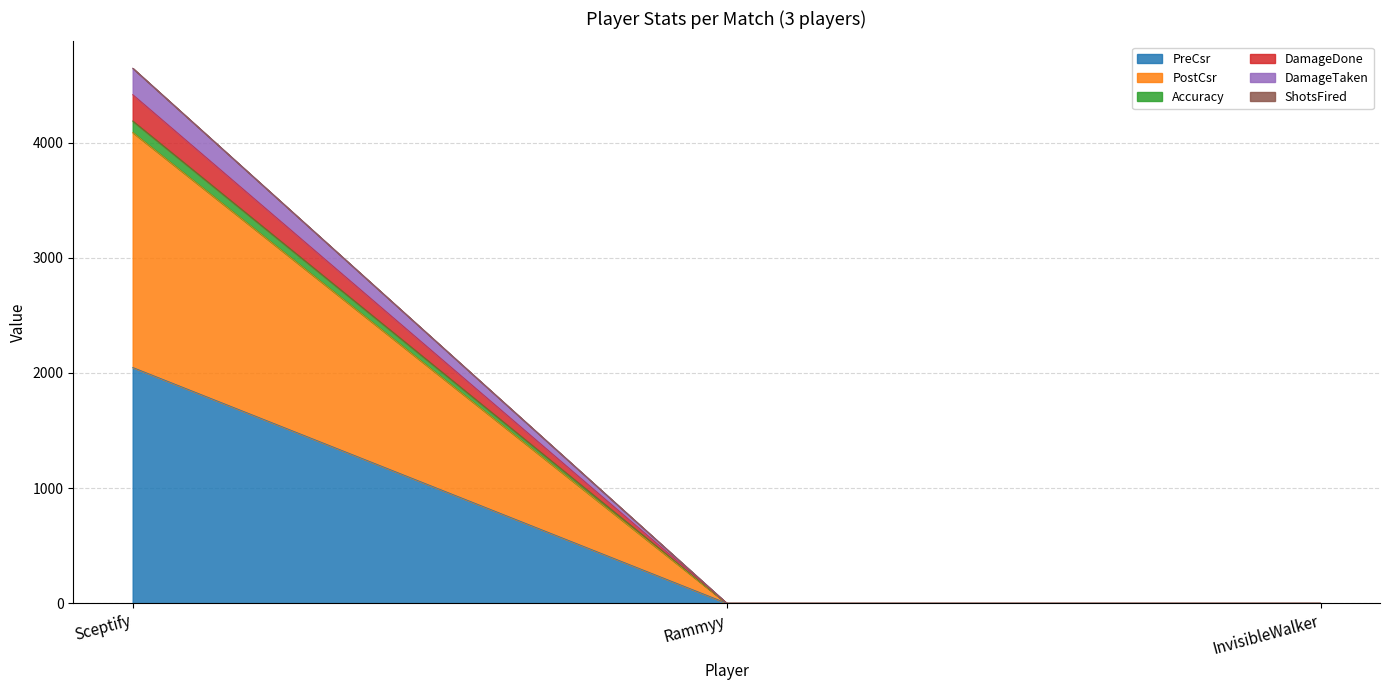

True or false: PostCsr has a value of 0 at Rammyy.

True